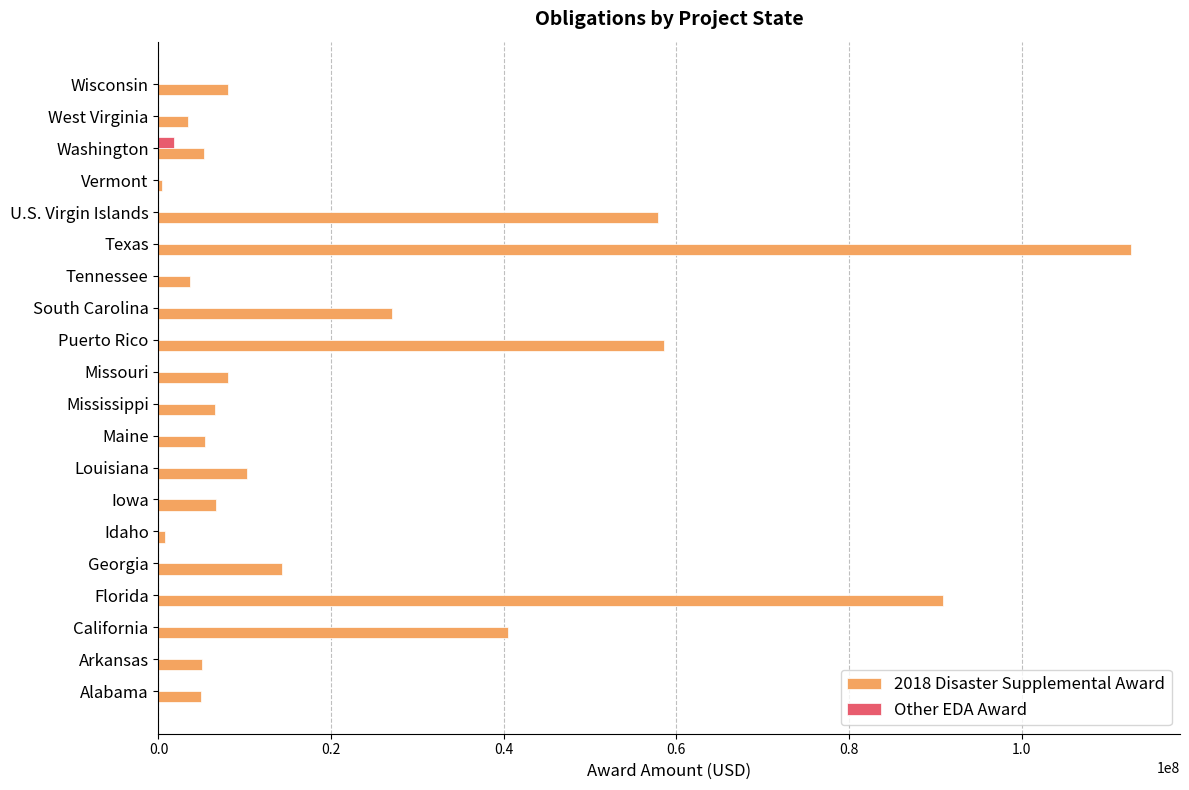

At which label does 2018 Disaster Supplemental Award reach its peak?

Texas